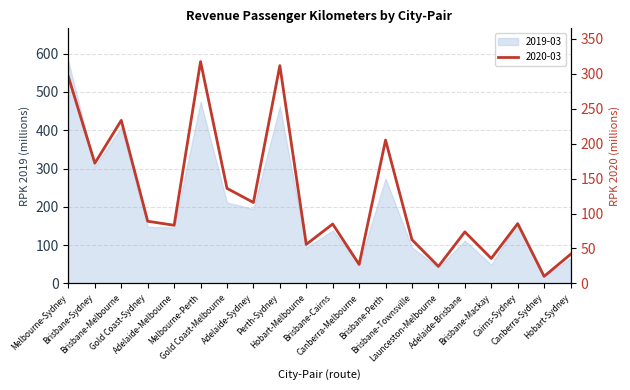

Does the chart display data point markers on the line(s)?

No